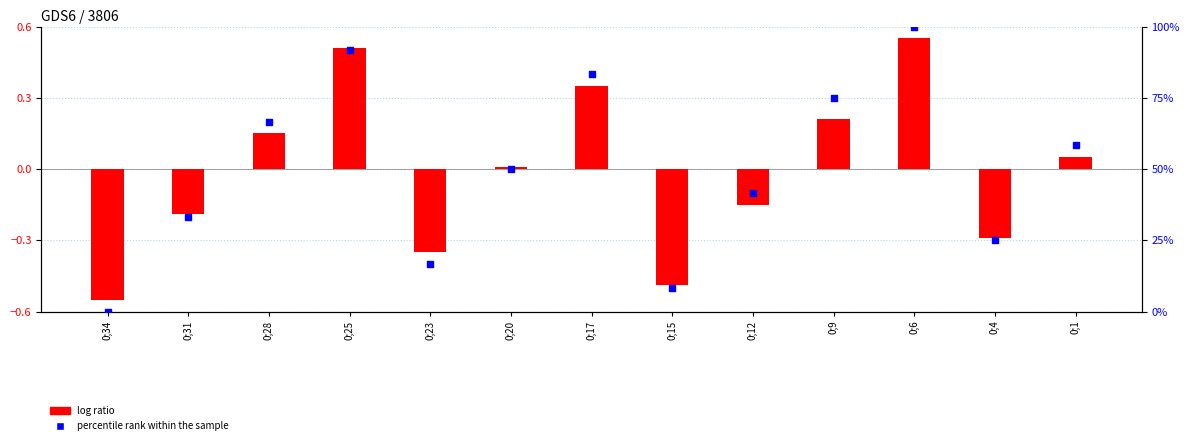

Which series has the largest total across all categories?

percentile rank within the sample